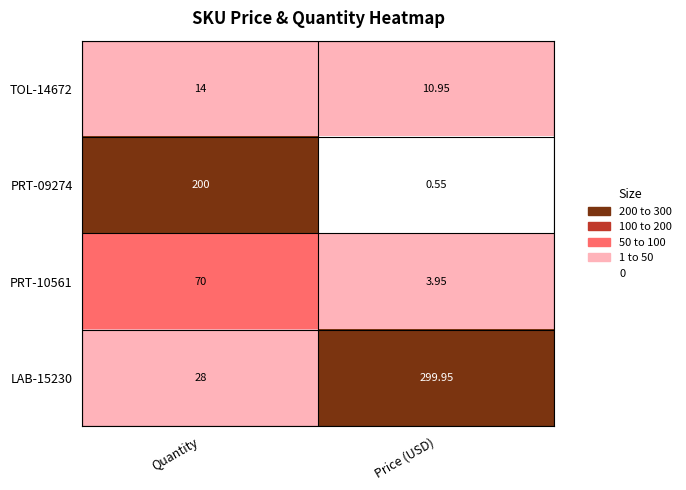

Is the value of PRT-09274 at Price (USD) greater than the value of PRT-10561 at Quantity?

No